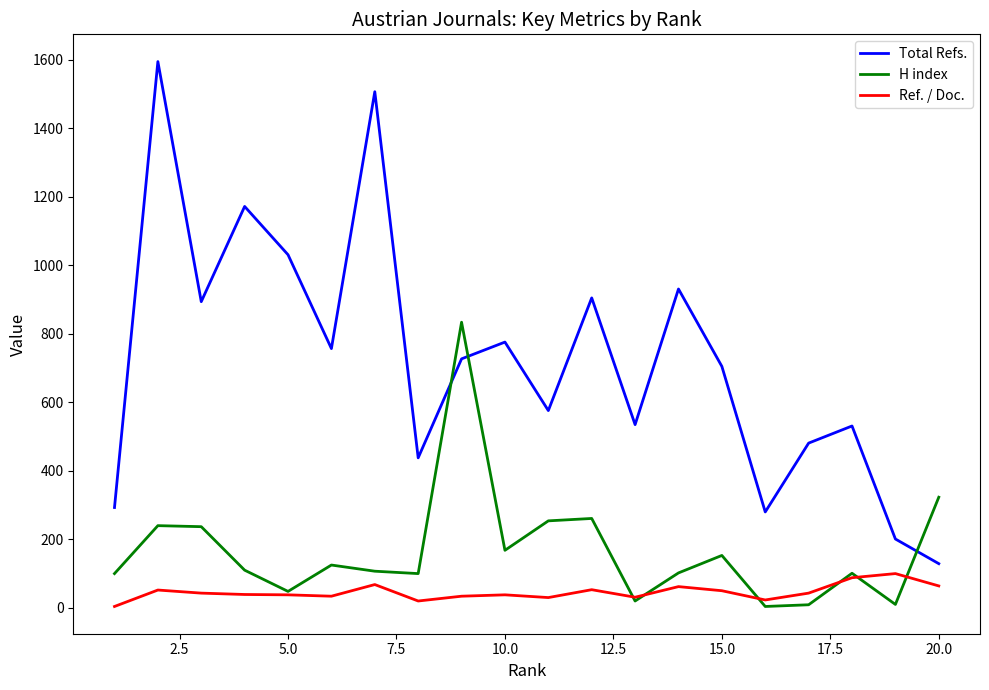

How many categories are shown in the chart?

20